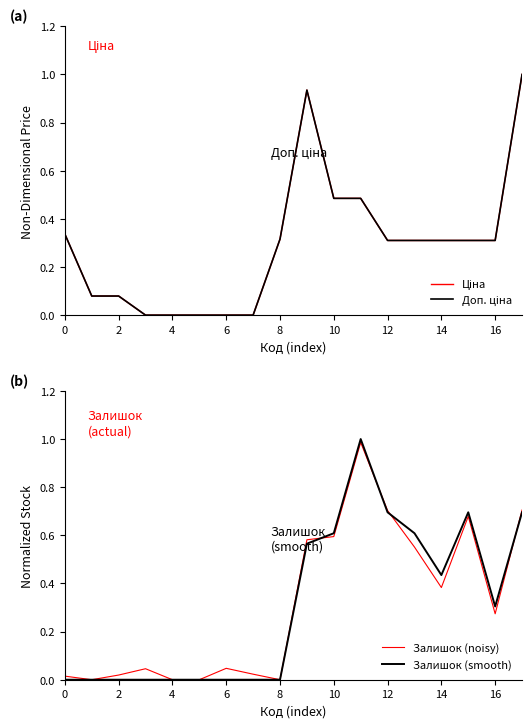

The Залишок (noisy) series shows 0.6 at 10. True or false?

True